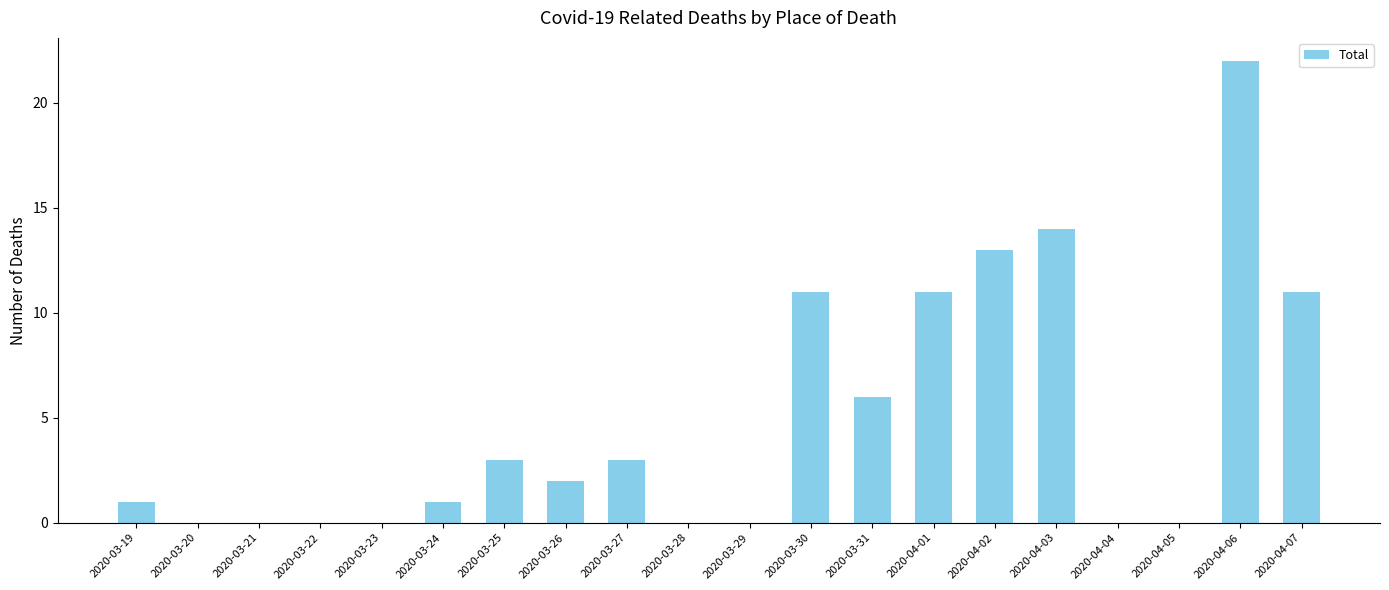

Which has a higher value, 2020-03-30 or 2020-03-29?

2020-03-30